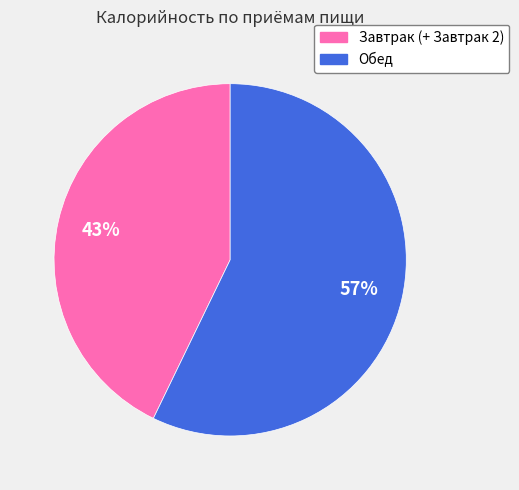

Do Обед and Завтрак (+ Завтрак 2) together represent more than half of the pie?

Yes